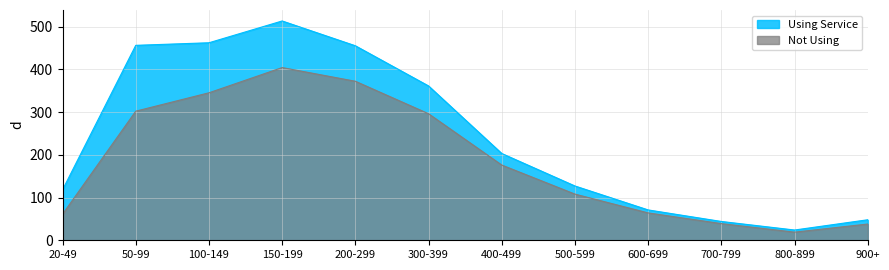

Which category has the highest value in the Using Service series?

150-199